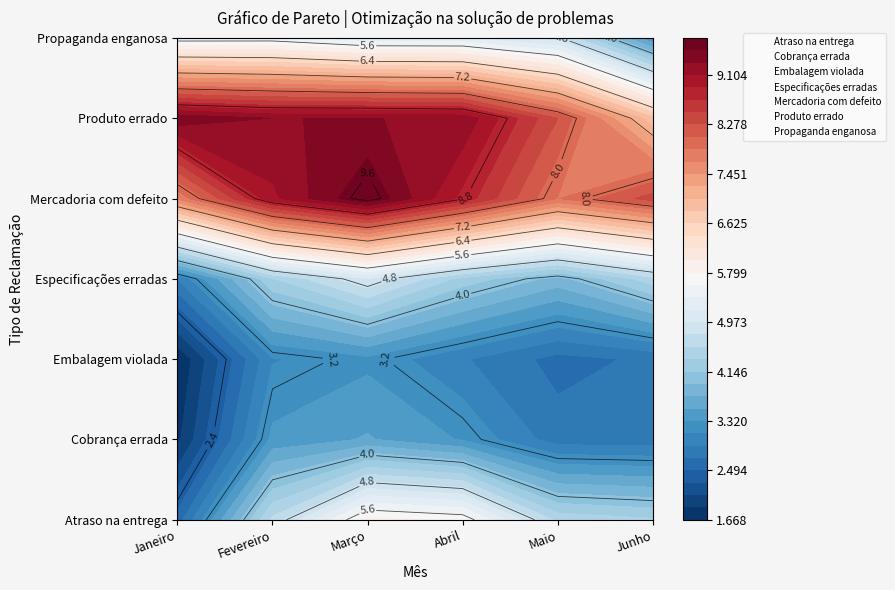

Between Propaganda enganosa and Mercadoria com defeito, which is larger?

Mercadoria com defeito